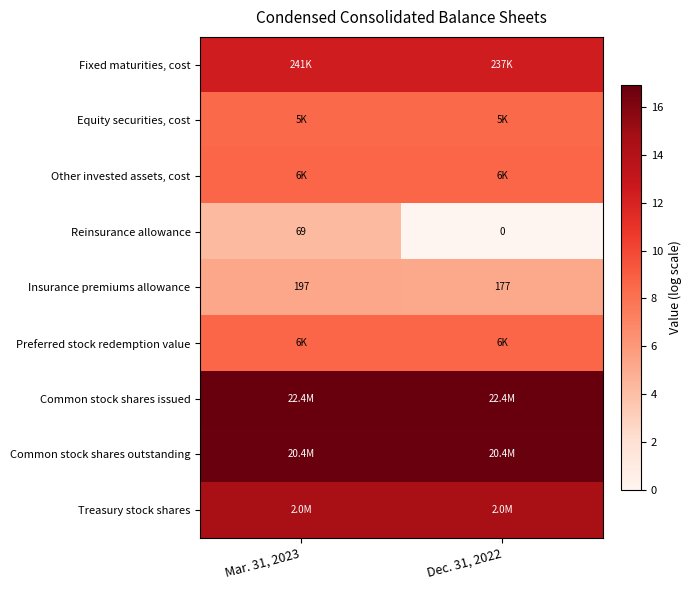

What is the sum of the Fixed maturities, cost values at Dec. 31, 2022 and Mar. 31, 2023?

24.8